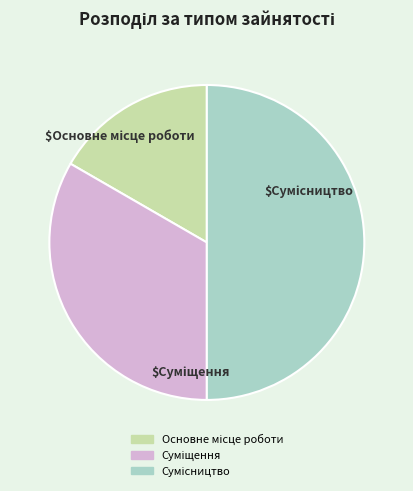

Which slice is the smallest?

Основне місце роботи